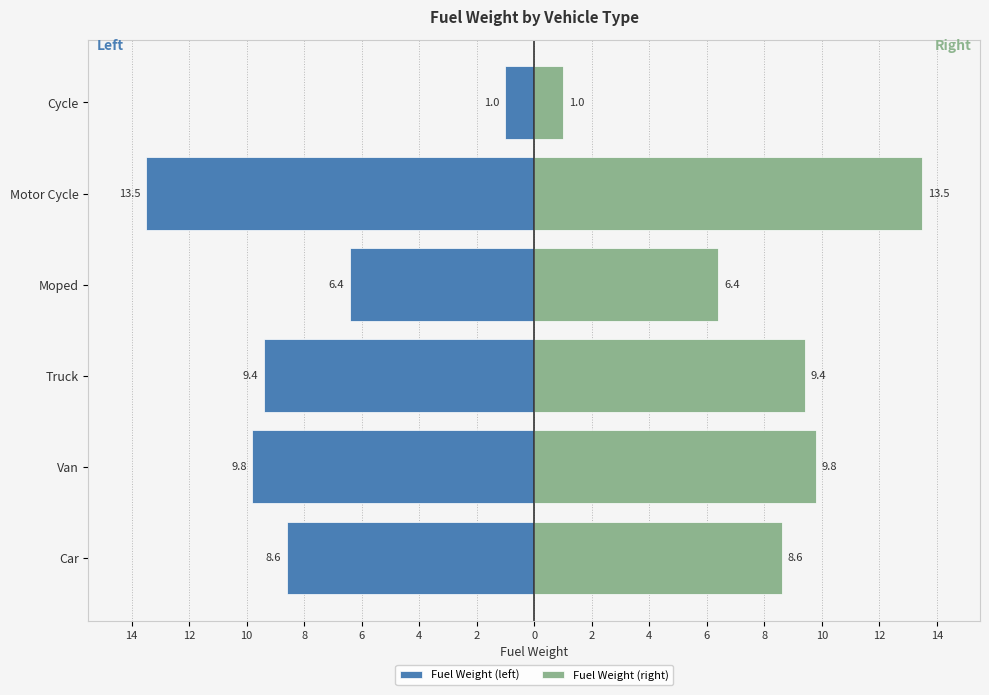

What is the difference between the maximum and minimum values in the Fuel Weight (right) series?

12.5